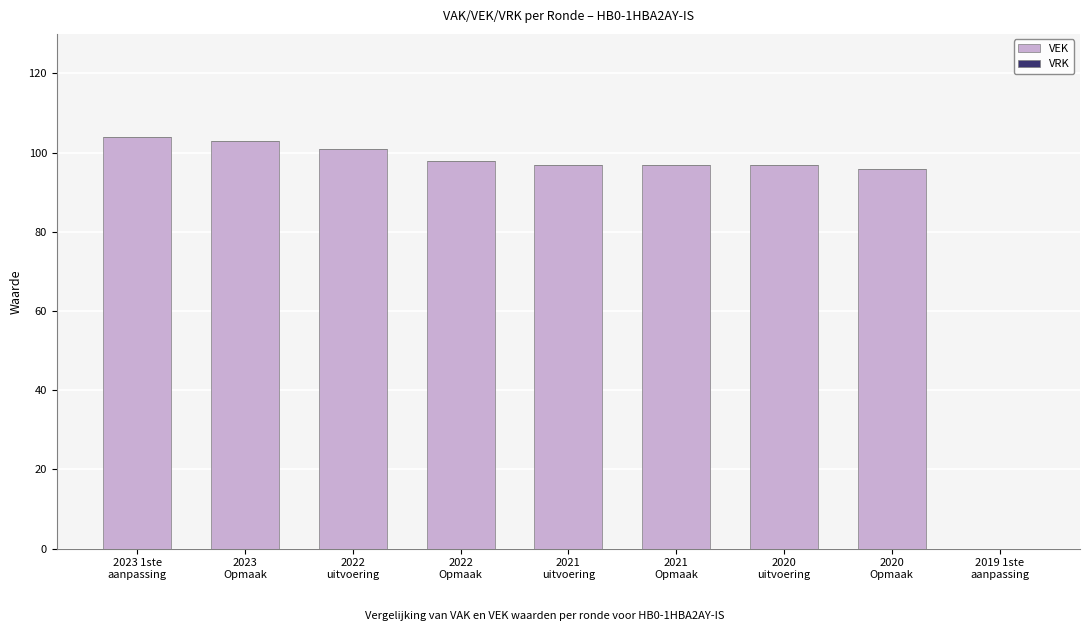

What is the greatest value displayed?

104